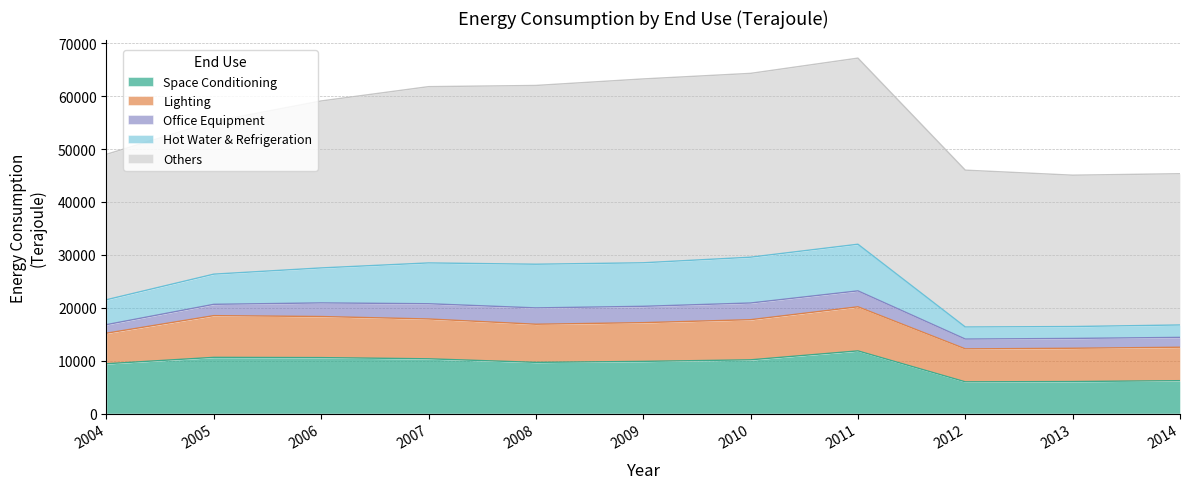

How many data points in Office Equipment are above 2573?

5